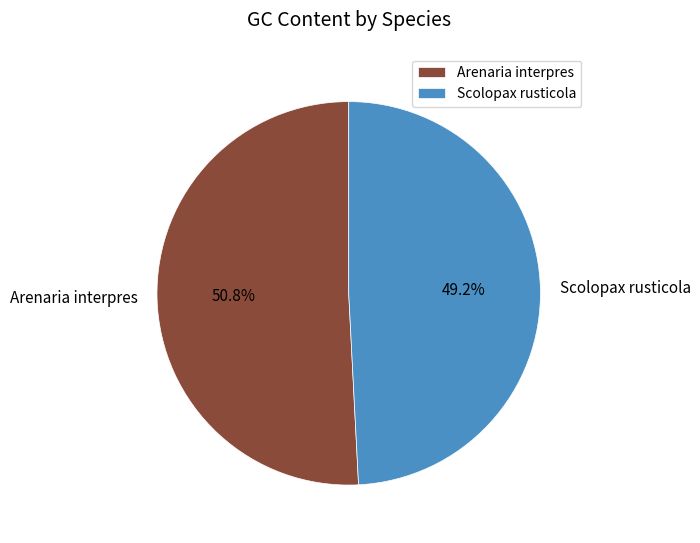

Which category has the smallest portion of the pie?

Scolopax rusticola